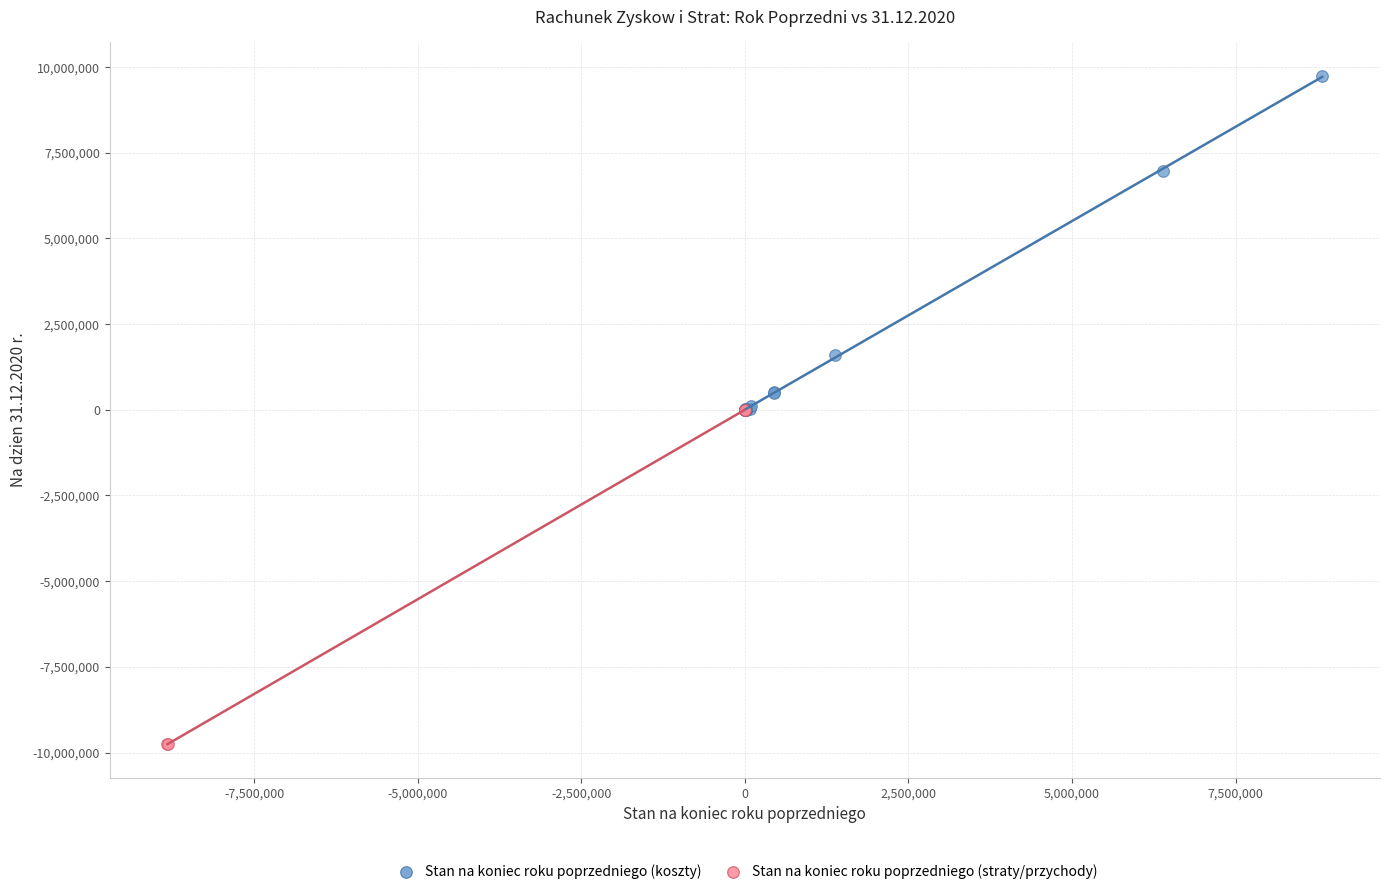

What are all the series names shown in the legend?

Stan na koniec roku poprzedniego (koszty), Stan na koniec roku poprzedniego (straty/przychody)